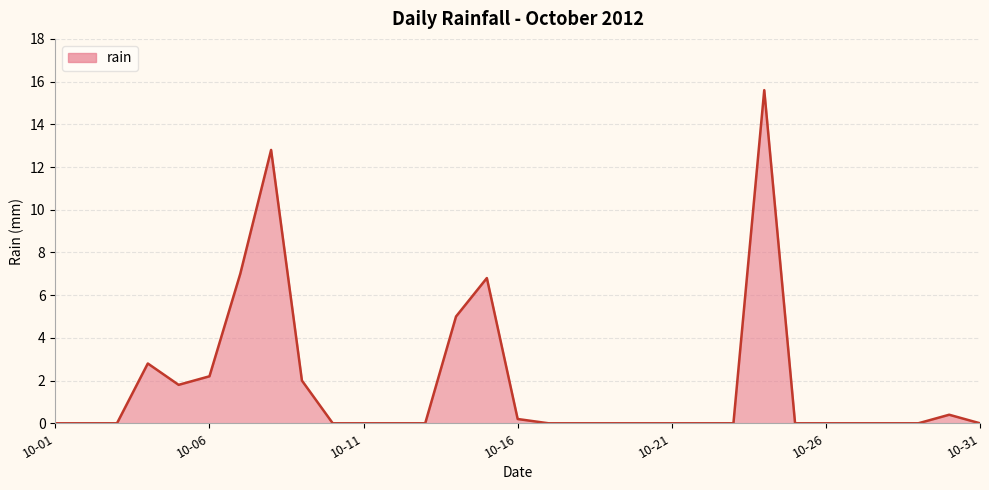

What is the difference between the maximum and minimum values?

15.6